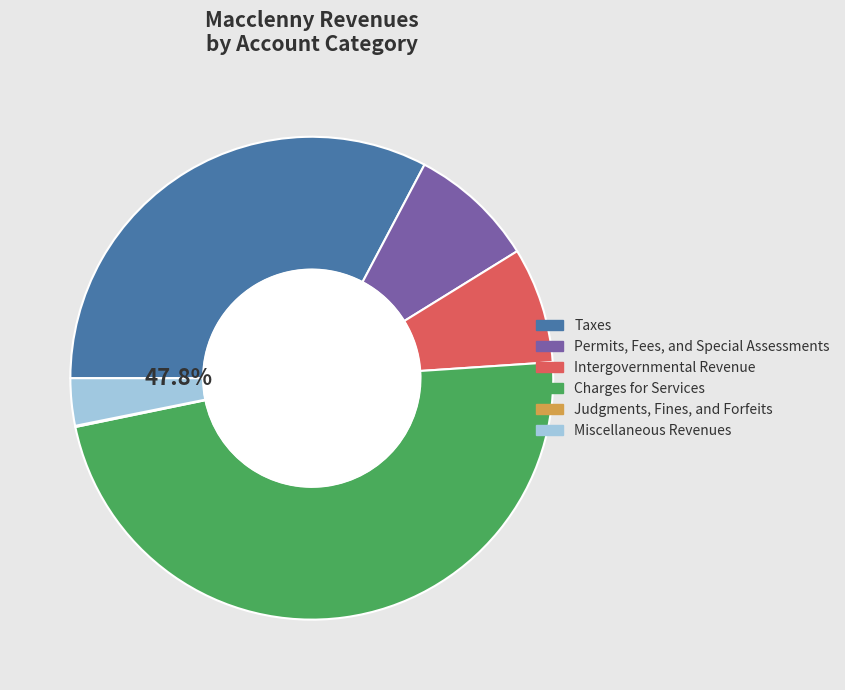

Which has a higher value, Taxes or Permits, Fees, and Special Assessments?

Taxes